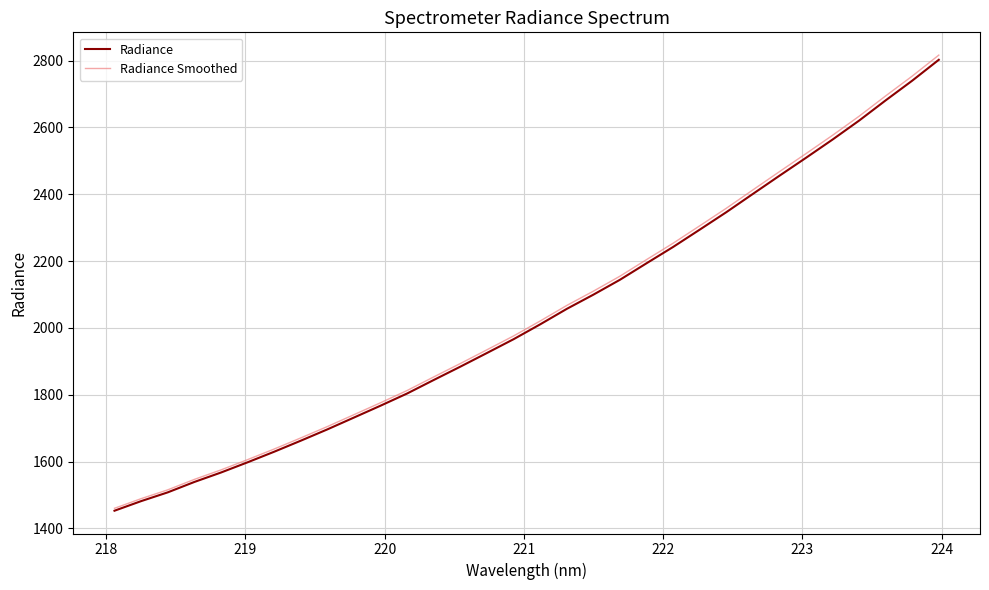

Which series has the widest spread of values?

Radiance Smoothed